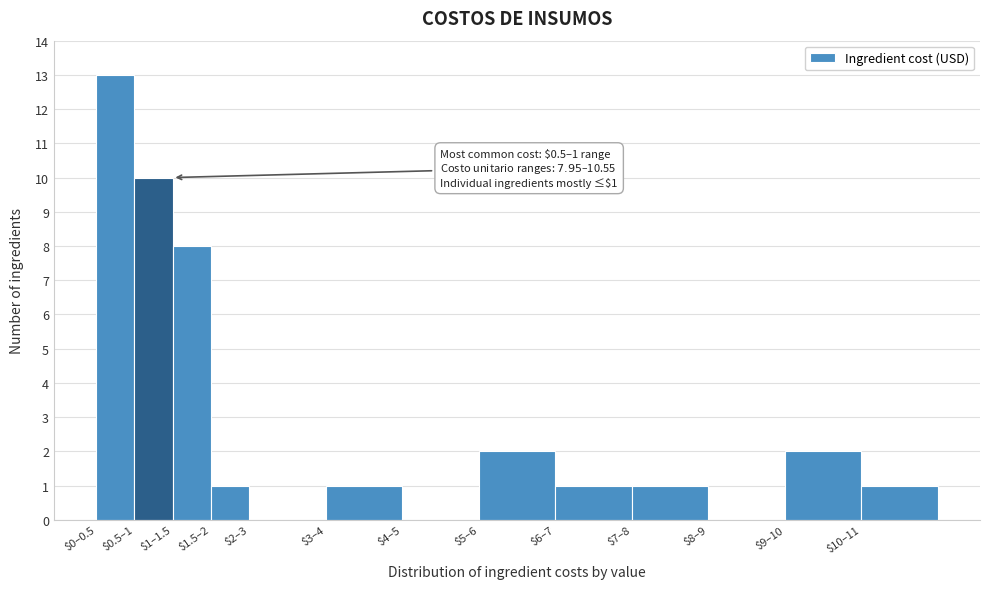

Where is the data nearest to the value 6?

$1–1.5